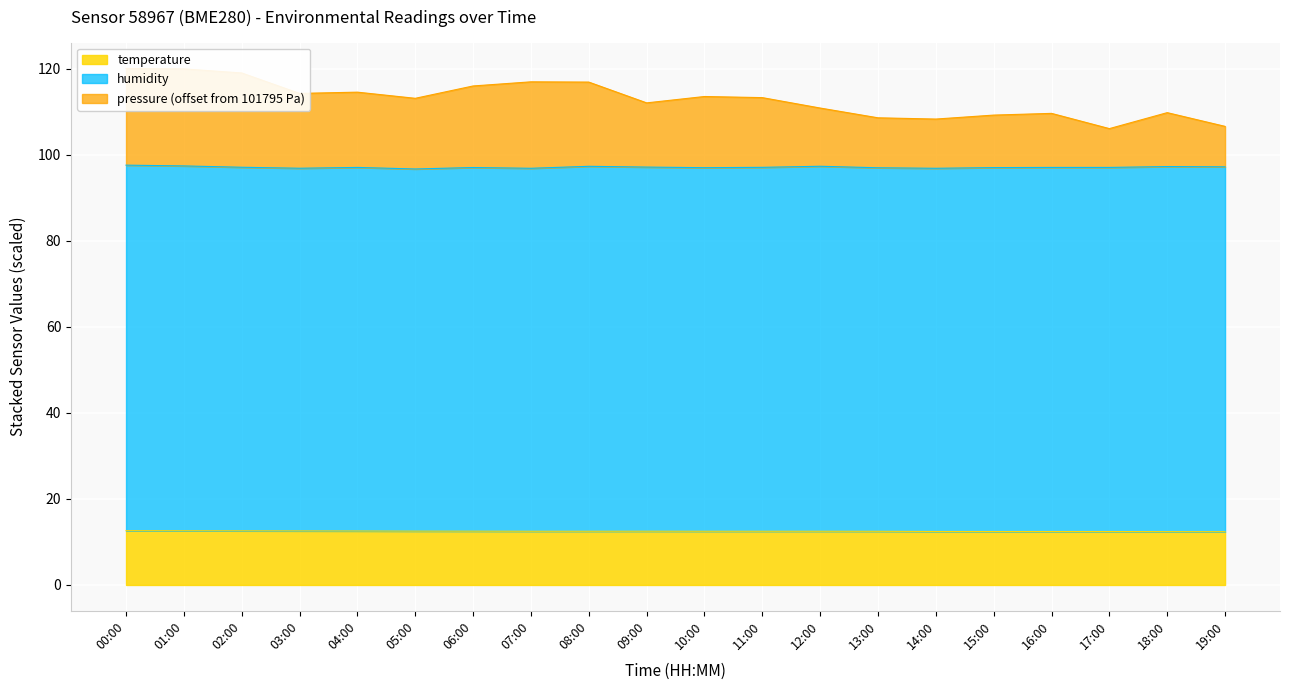

In temperature, how many points are higher than both neighbors (excluding endpoints)?

1